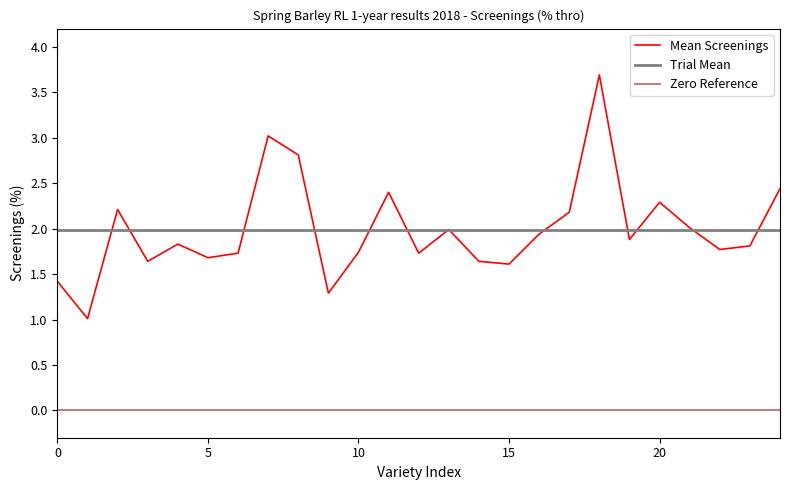

Does the chart have visible grid lines?

No